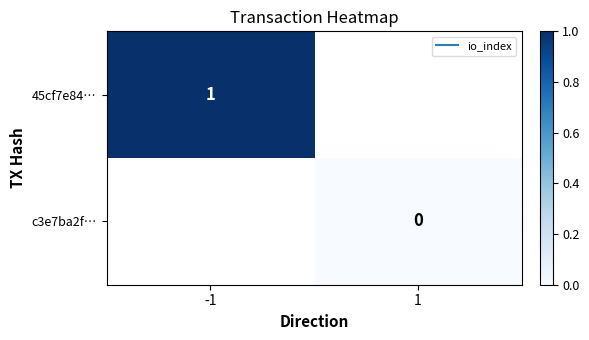

Which category has the lowest value across all series?

1